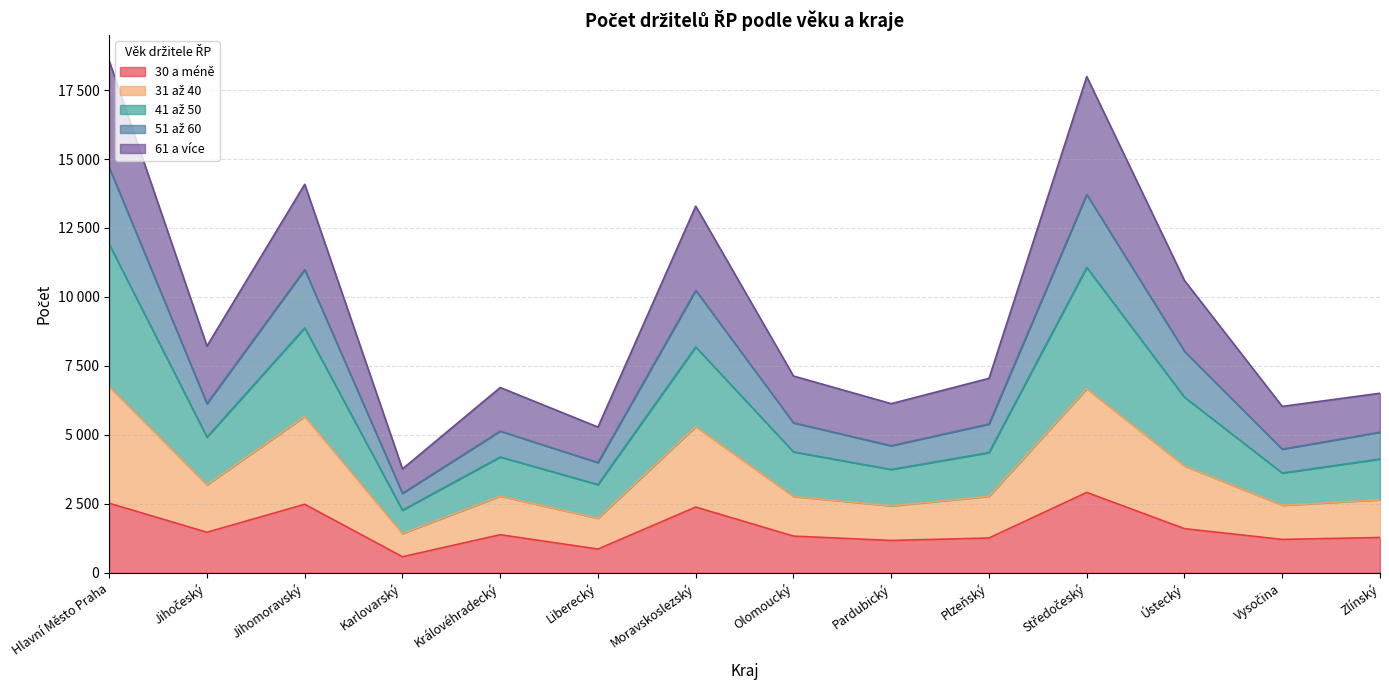

What is the label of the 8th point from the left?

Olomoucký